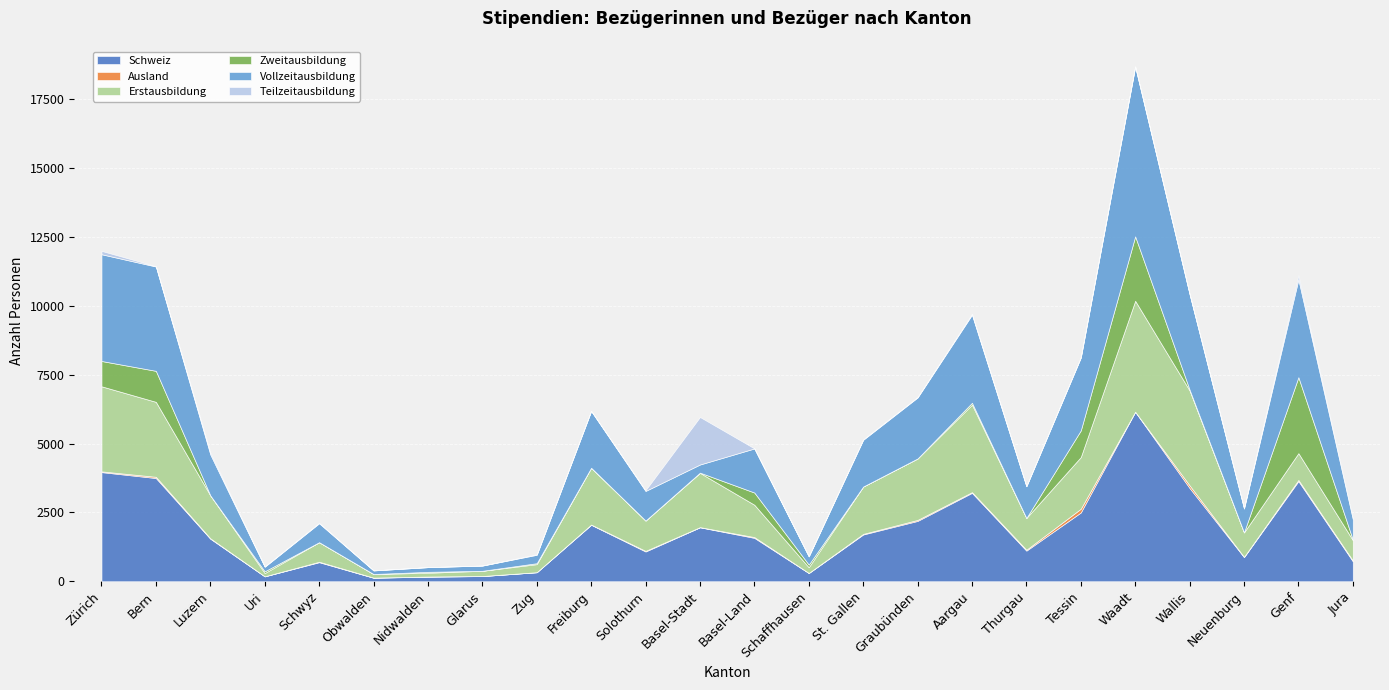

Where is the first local minimum for Erstausbildung?

Uri